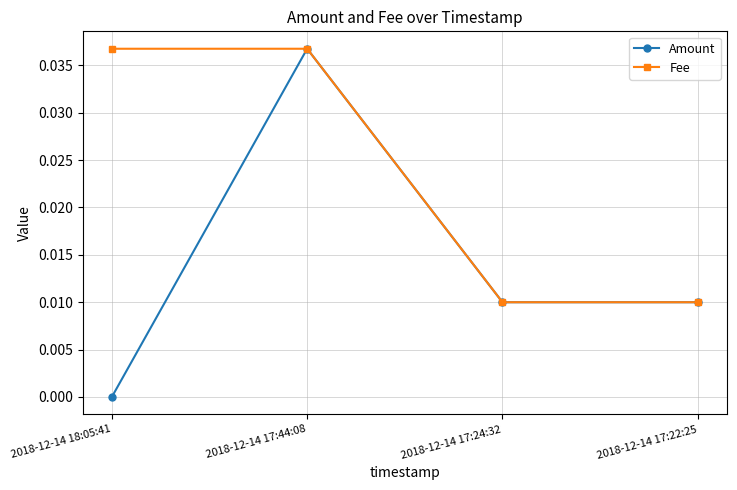

Which category has the lowest value in the Amount series?

2018-12-14 18:05:41